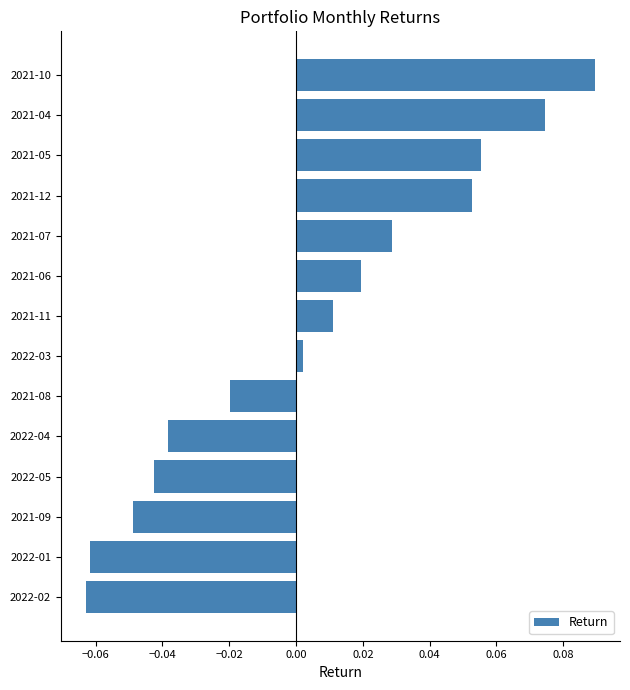

Where is the data nearest to the value 0?

2022-03